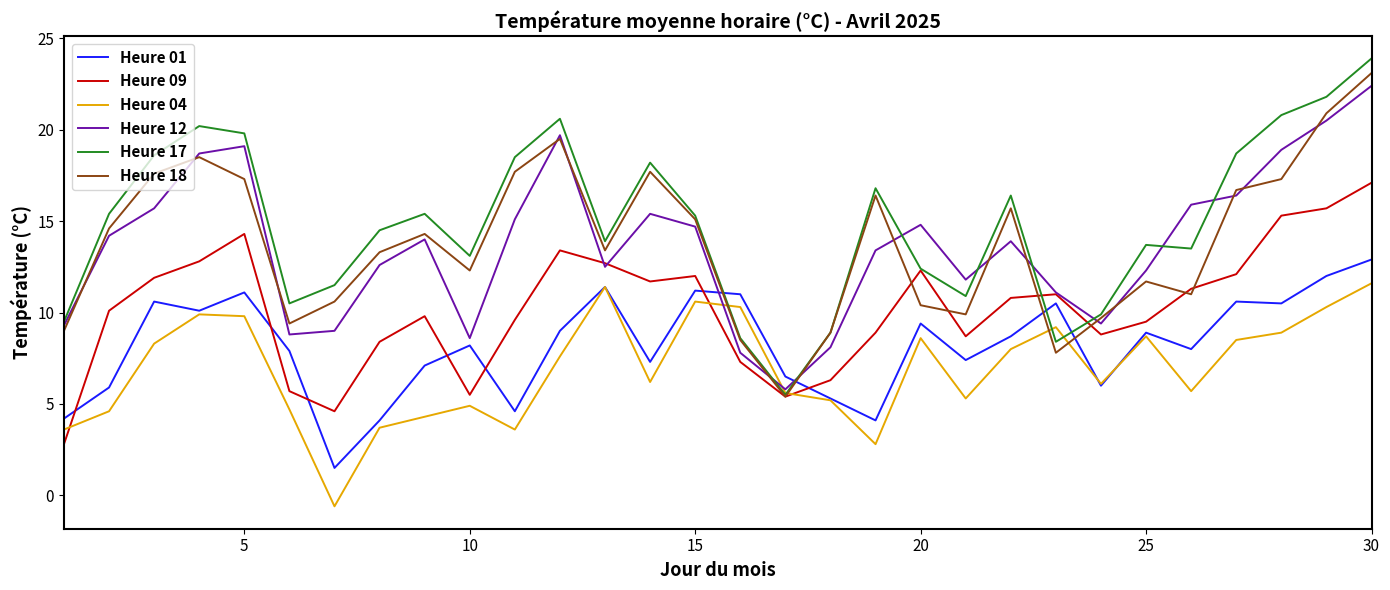

What is the minimum value shown in the chart?

-0.6